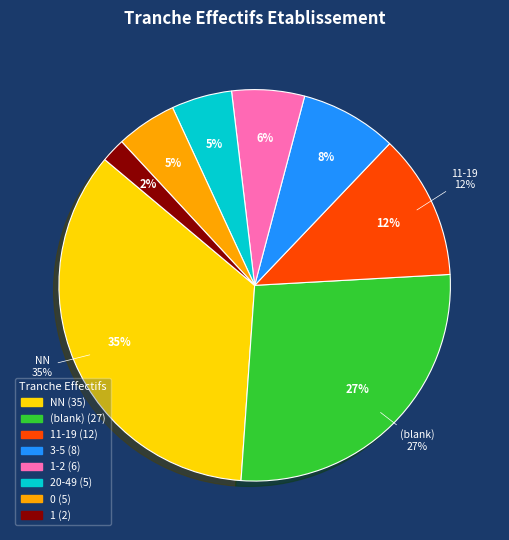

To the nearest percent, what percentage of the pie is NN?

35%